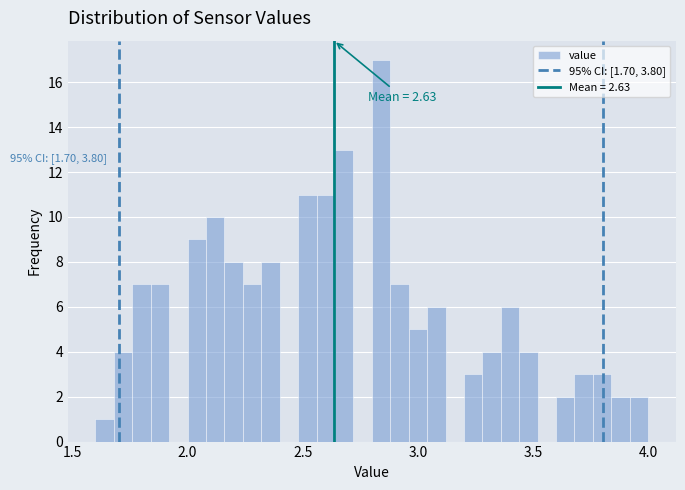

Around what value on the x-axis is the tallest bar? Give the approximate position of its centre, as read against the axis.

2.85